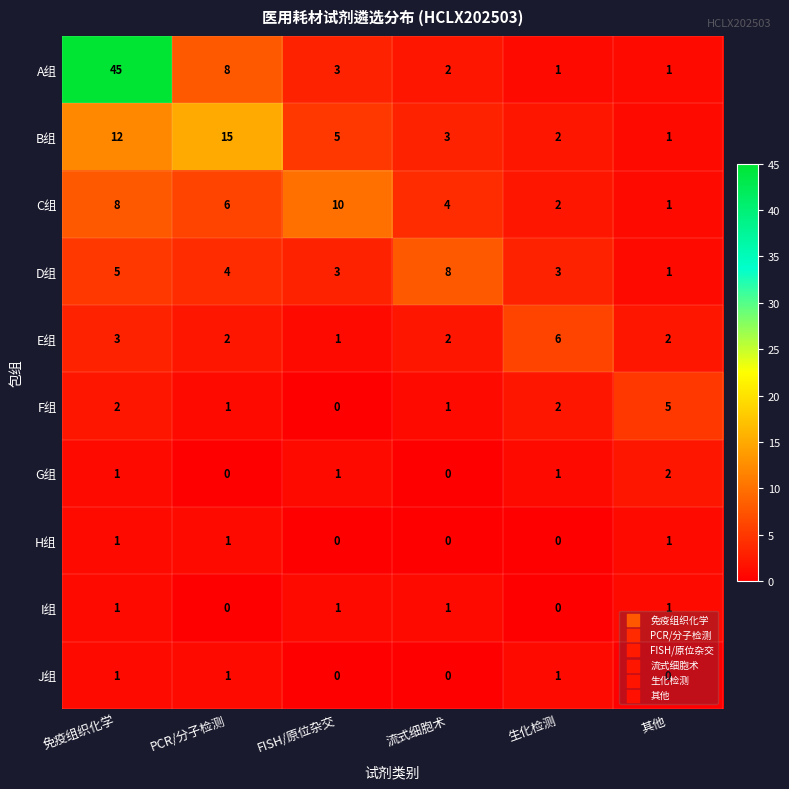

At which label does C组 reach its minimum?

其他